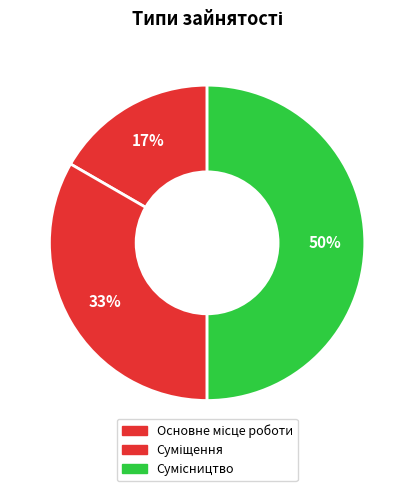

How many slices are in this pie chart?

3